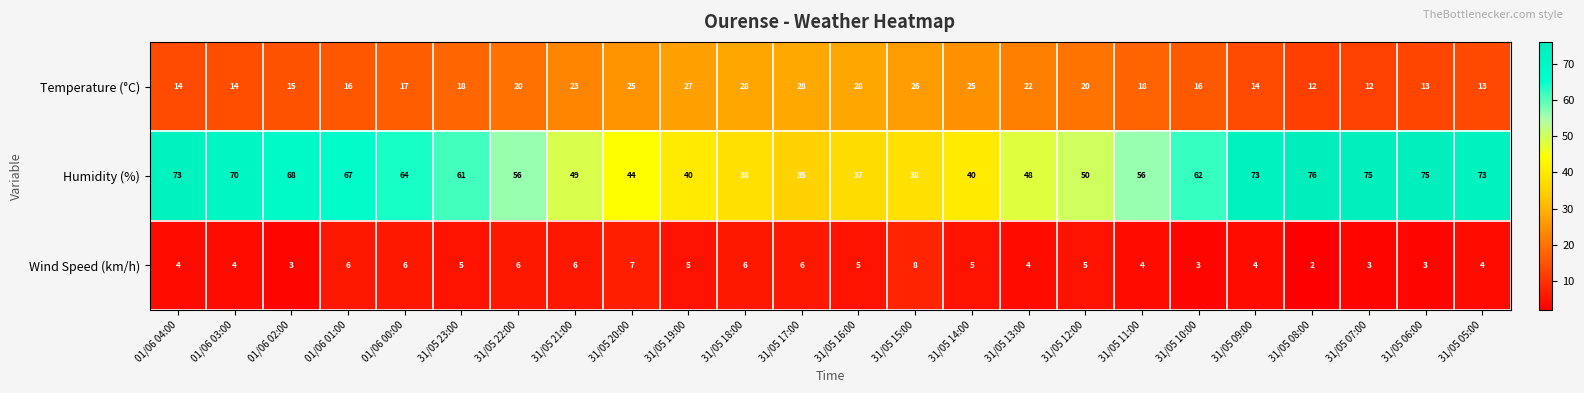

What is the difference between the second highest and minimum values in the Humidity (%) series?

40